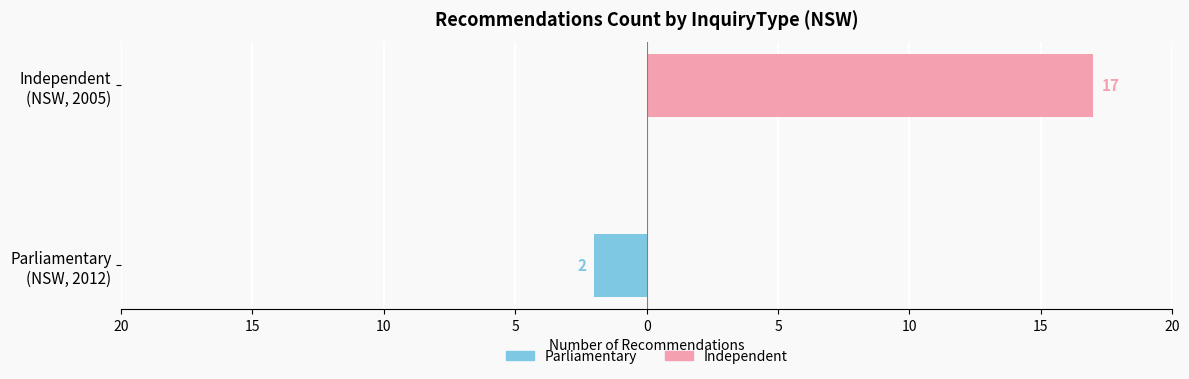

Does the chart contain stacked bars?

No